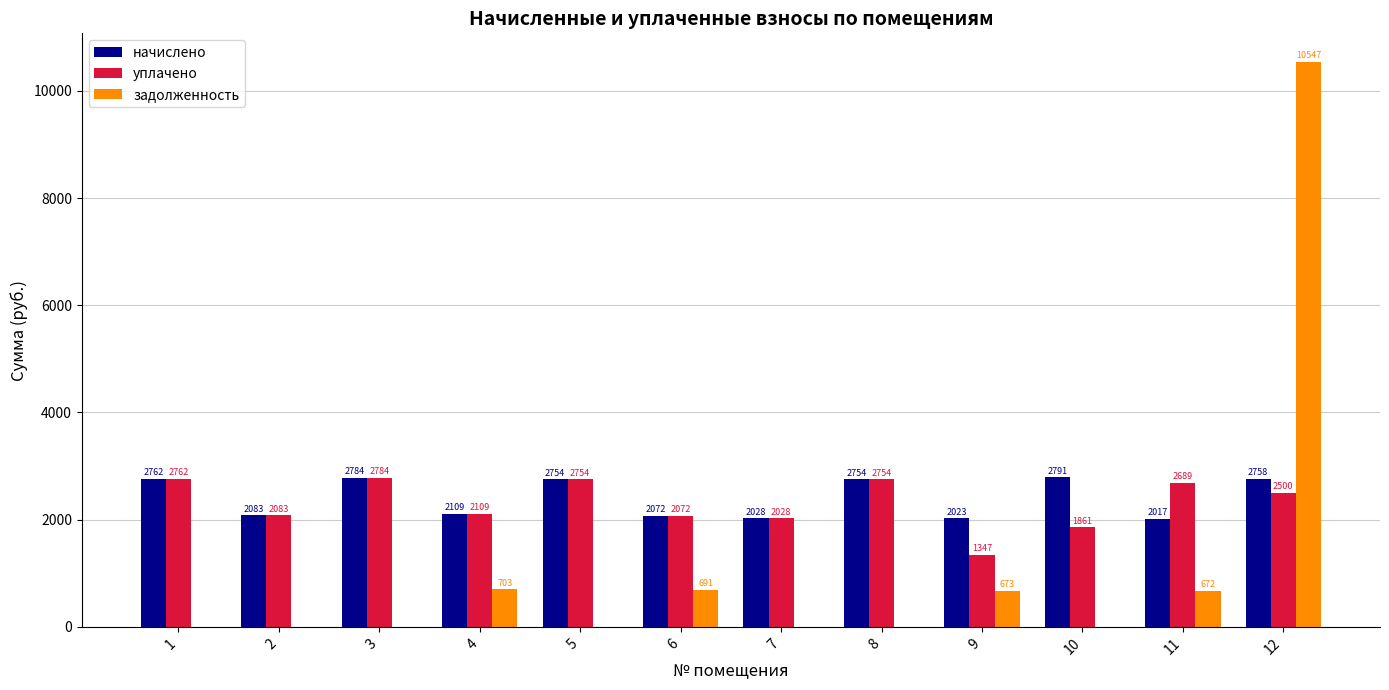

Between 4 and 8, which series saw the biggest shift?

задолженность